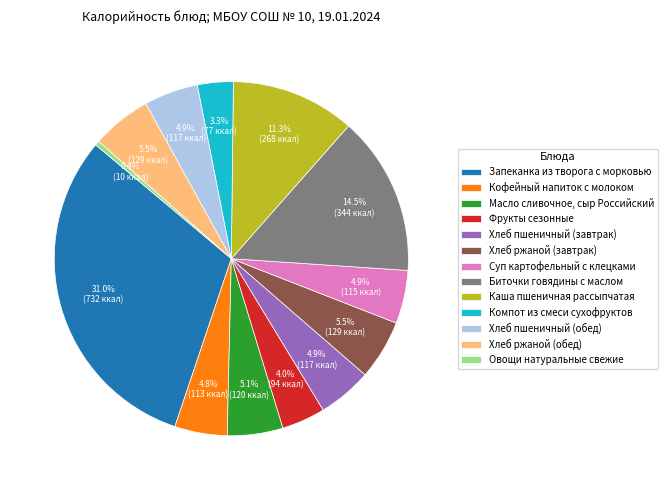

To the nearest percent, what is the combined percentage of Хлеб пшеничный (обед) and Компот из смеси сухофруктов?

8%